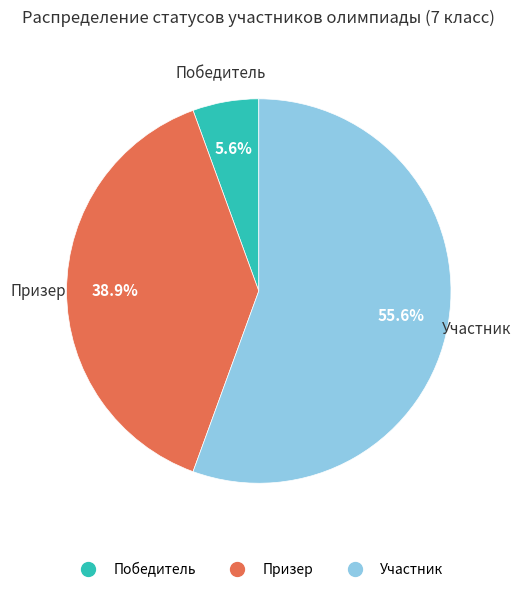

To the nearest percent, what percentage of the pie is Победитель?

6%